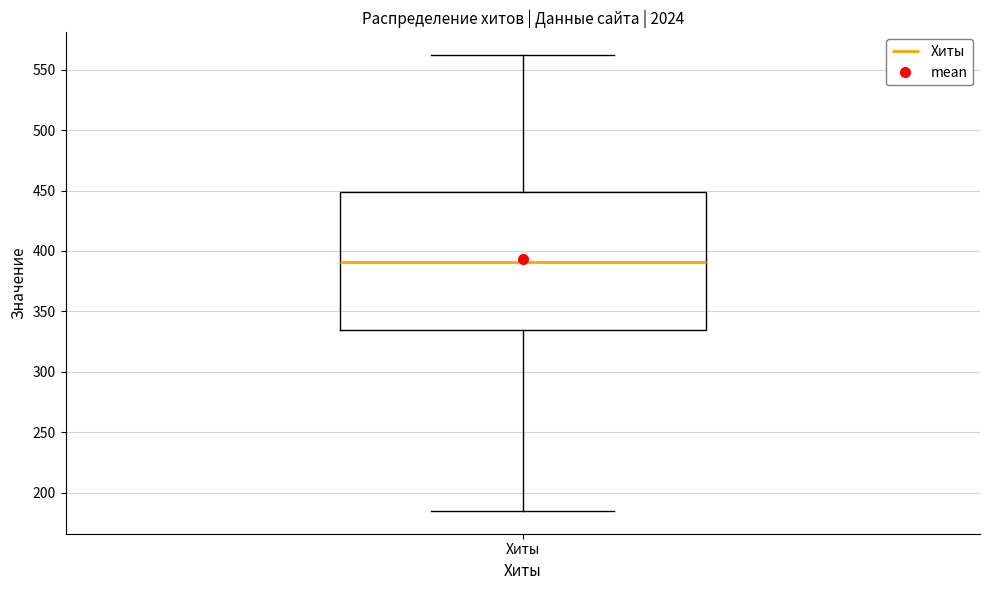

Transcribe this box plot: give where the median line is, the range the box spans, and where the two whiskers end, as read against the y-axis. The values are not printed on the chart, so give them approximately, as read against the axis.

median 390, box 335 to 450, whiskers 185 to 560